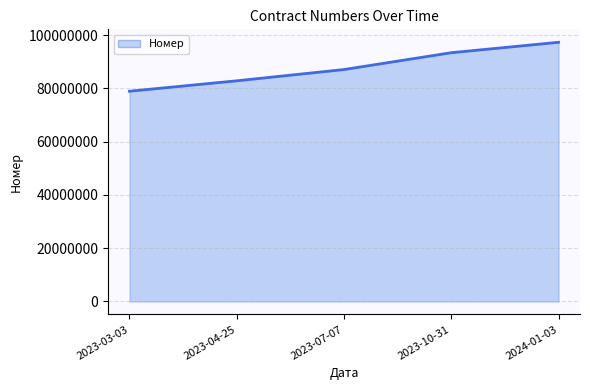

What position from the right is 2023-10-31?

2